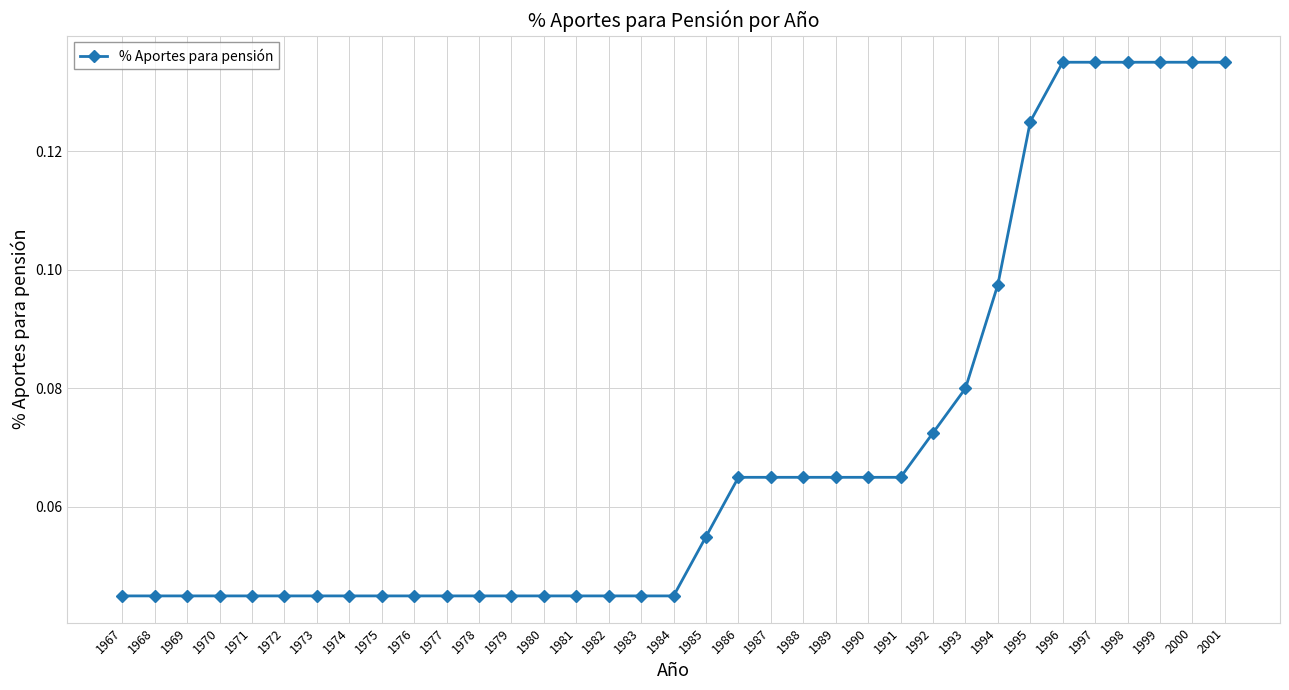

What is the change in value from 1980 to 1999?

+0.1